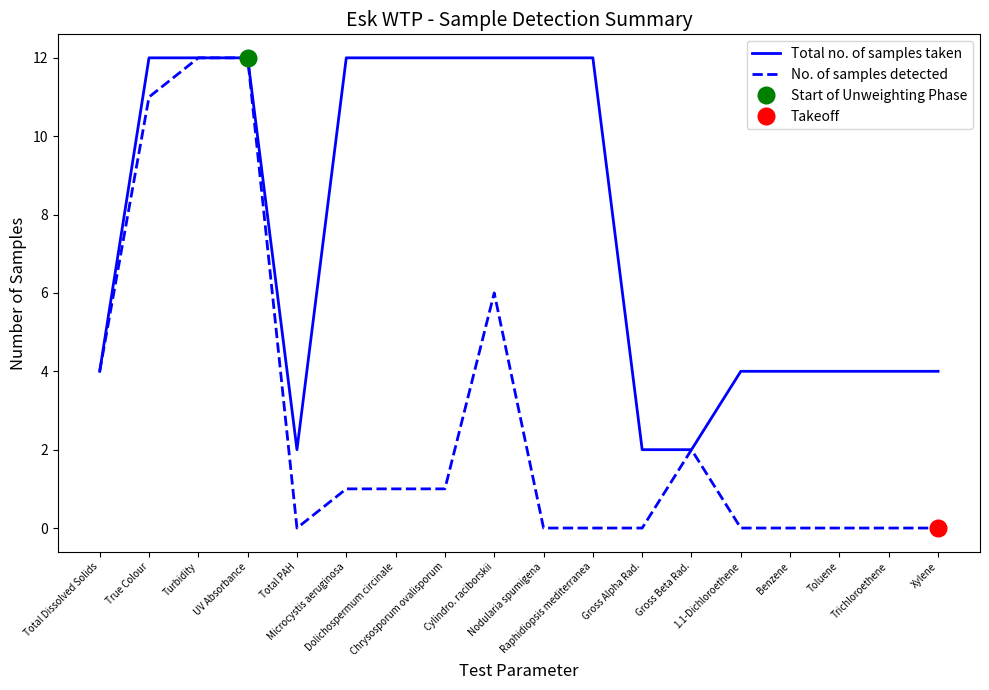

Read the Total no. of samples taken value at Total Dissolved Solids.

4